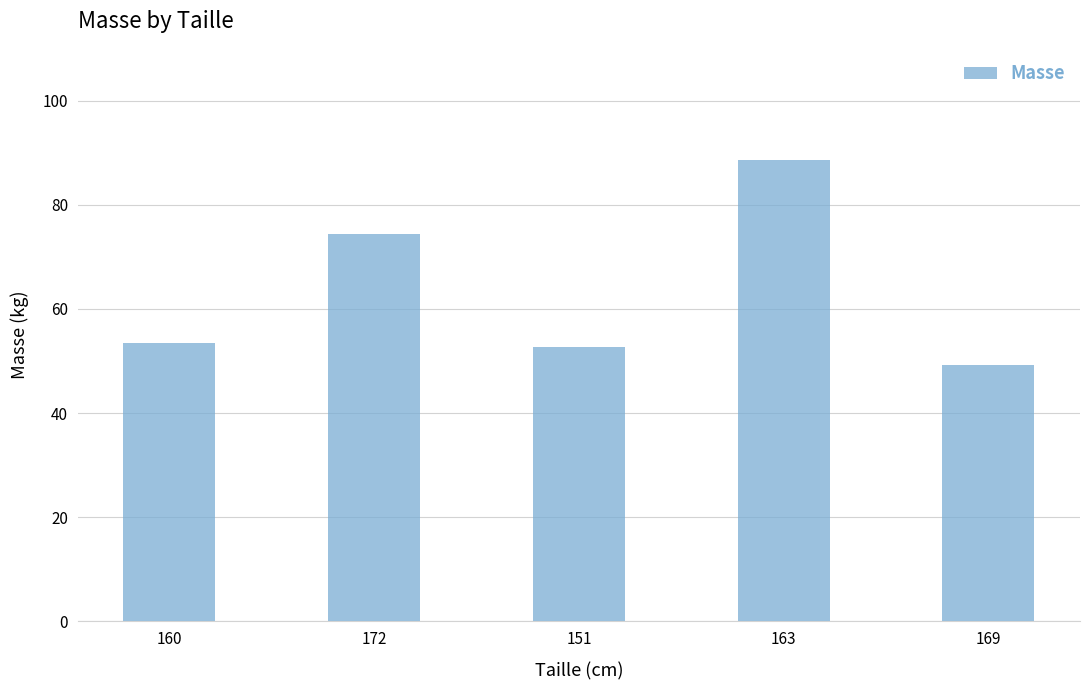

At which label is the value closest to 68?

172